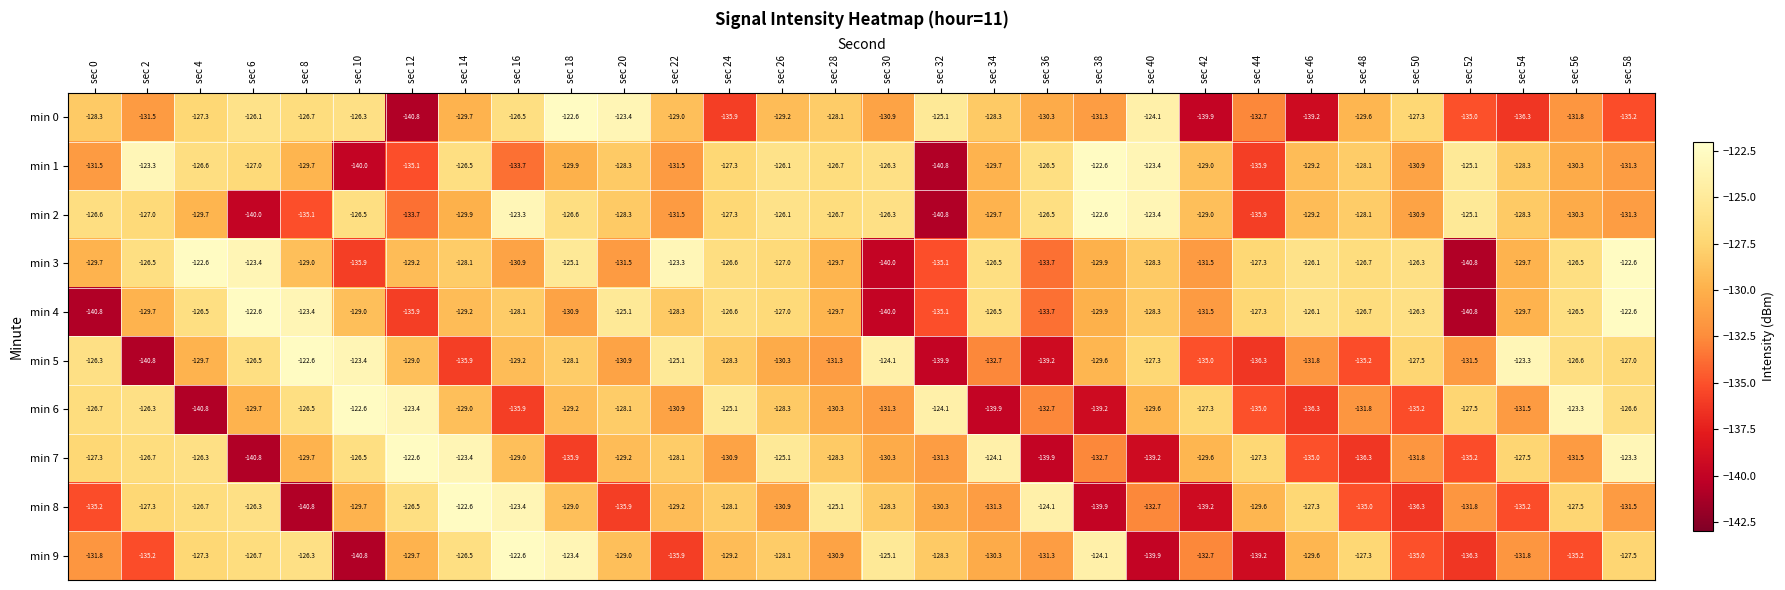

What is the total value across all series at sec 30?

-1302.6